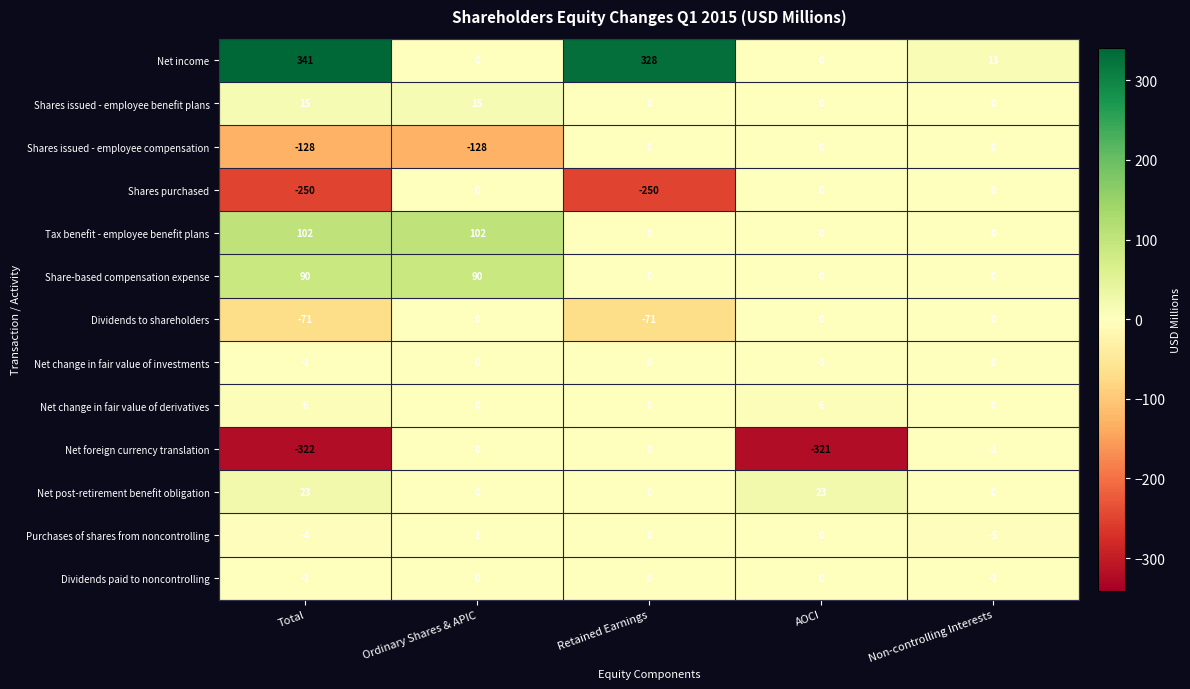

What is the sum of all Dividends to shareholders values?

-142